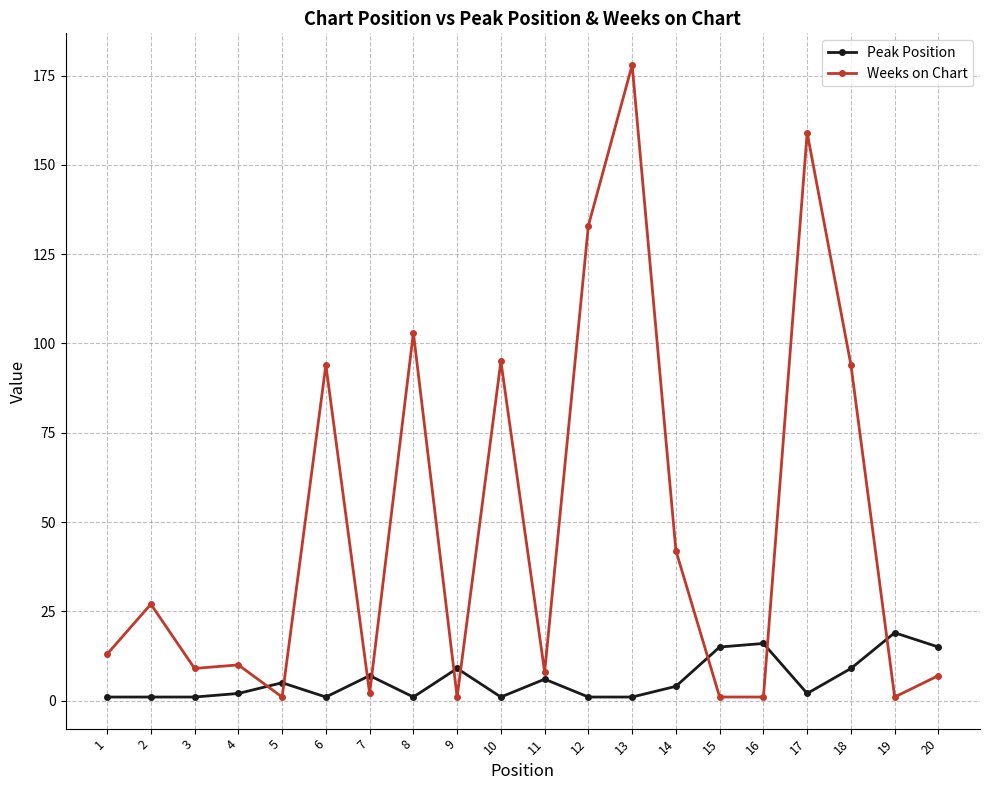

True or false: Weeks on Chart has more than 2 interior local peaks.

True